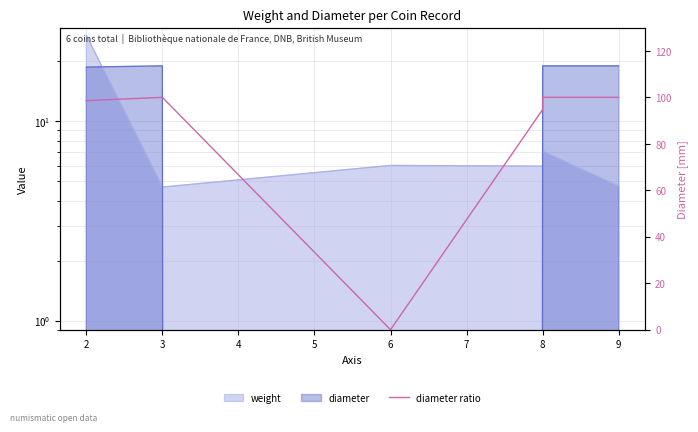

At which category does the chart reach its peak across all series?

3